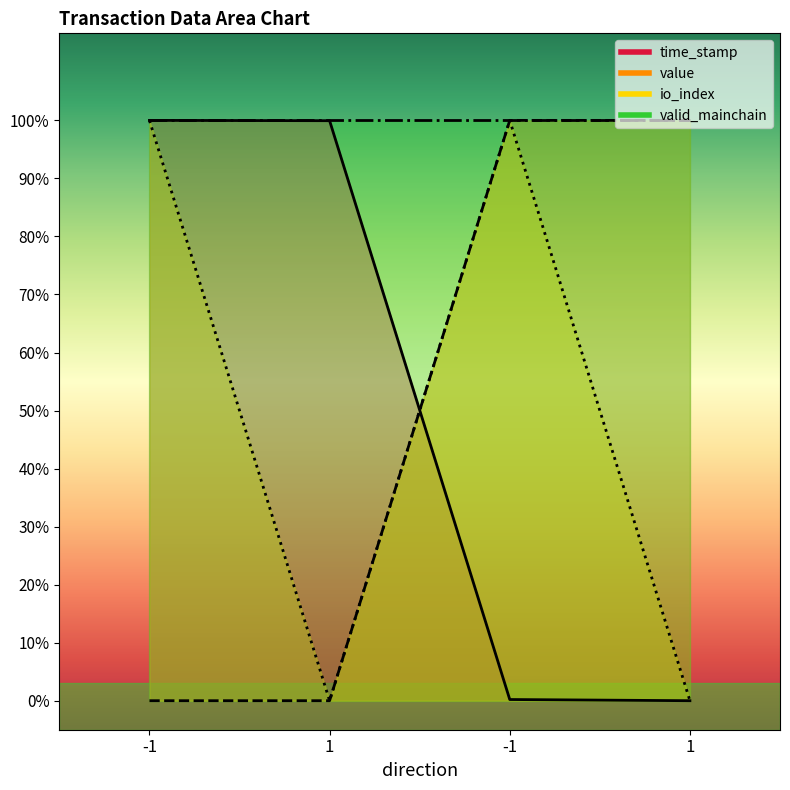

The io_index series shows -0.4 at 1. True or false?

False